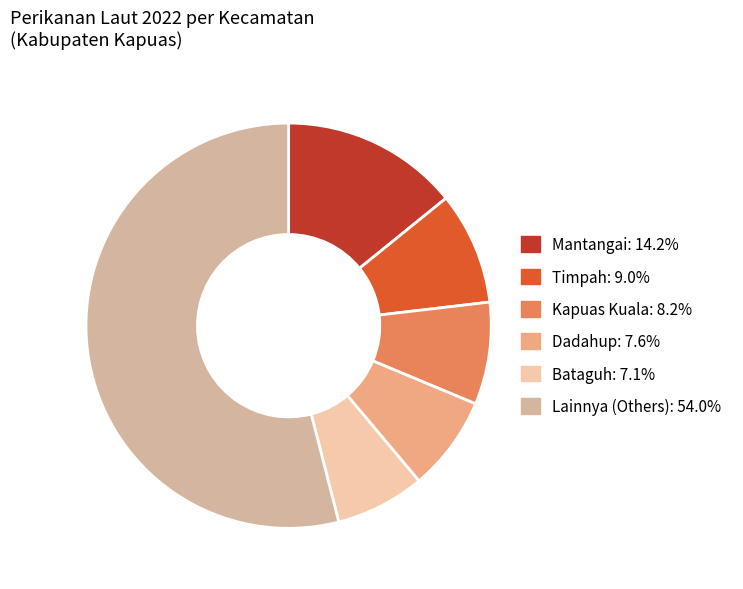

Count the number of slices in the pie.

6